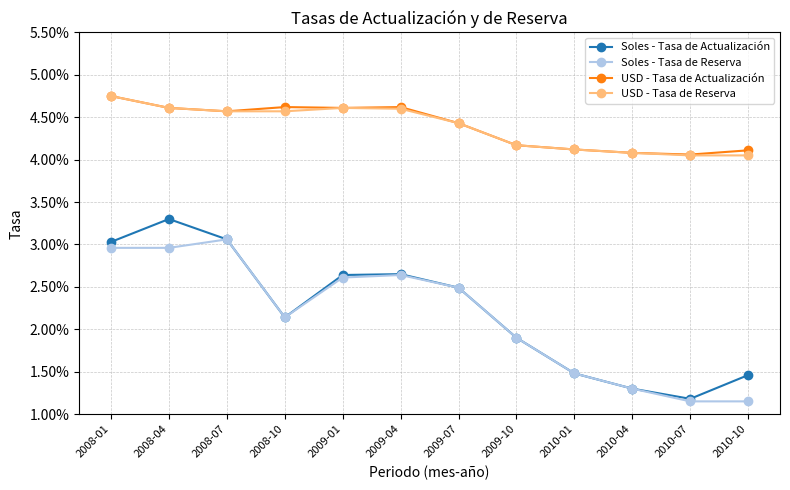

What is the label of the 9th point from the right?

2008-10